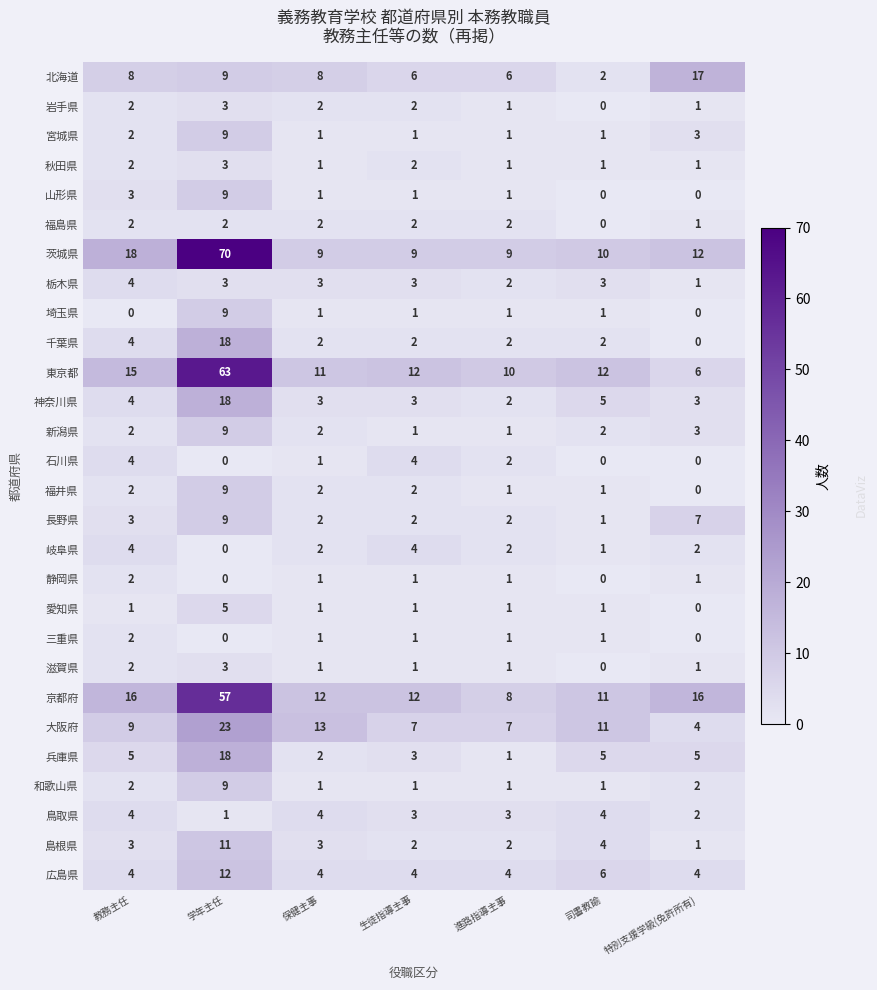

How many distinct data groups are displayed?

28